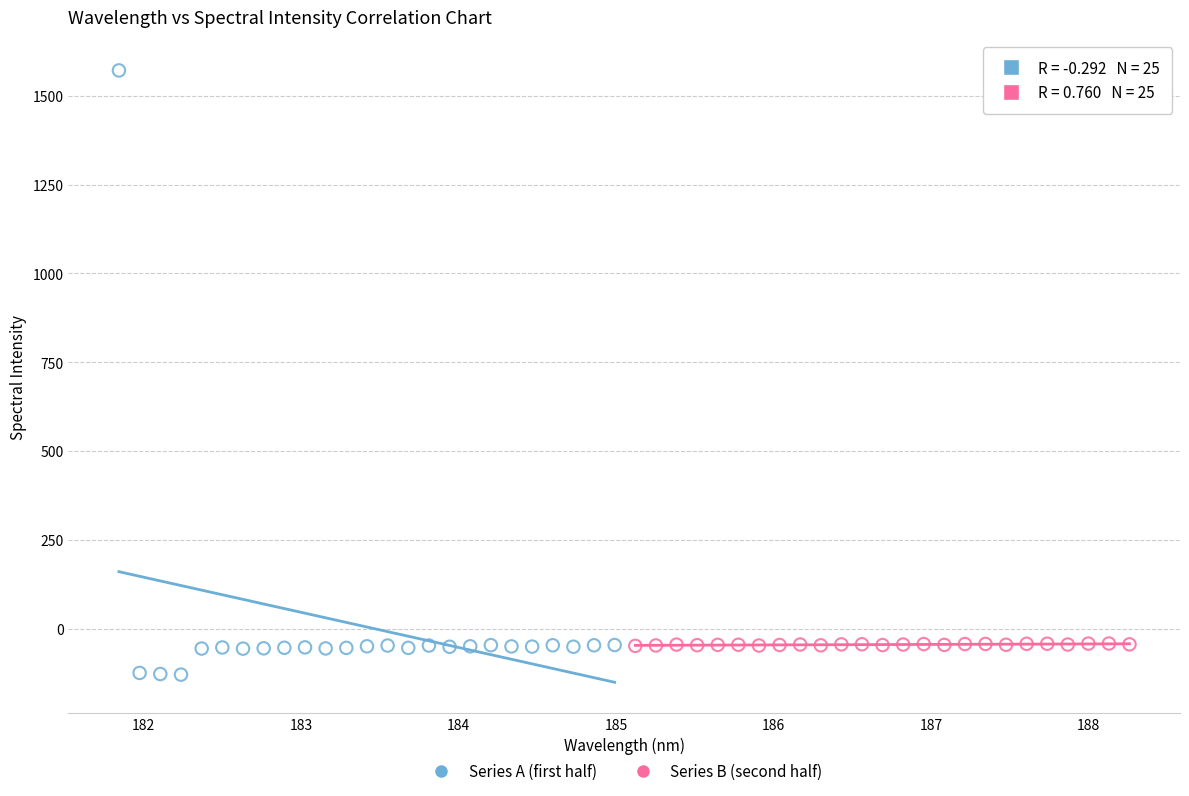

Which series contains the lowest Y value?

Series A (first half)